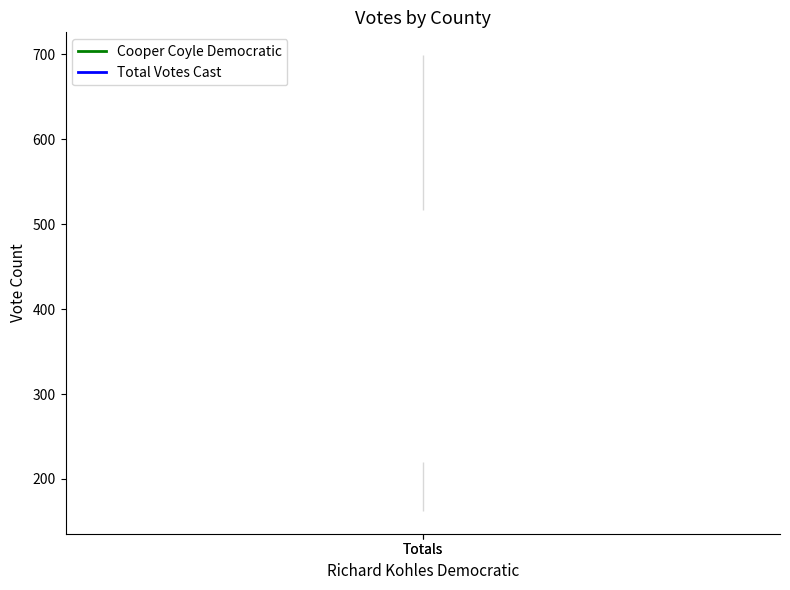

What is the value of the Cooper Coyle Democratic point at the 1st from the left?

191